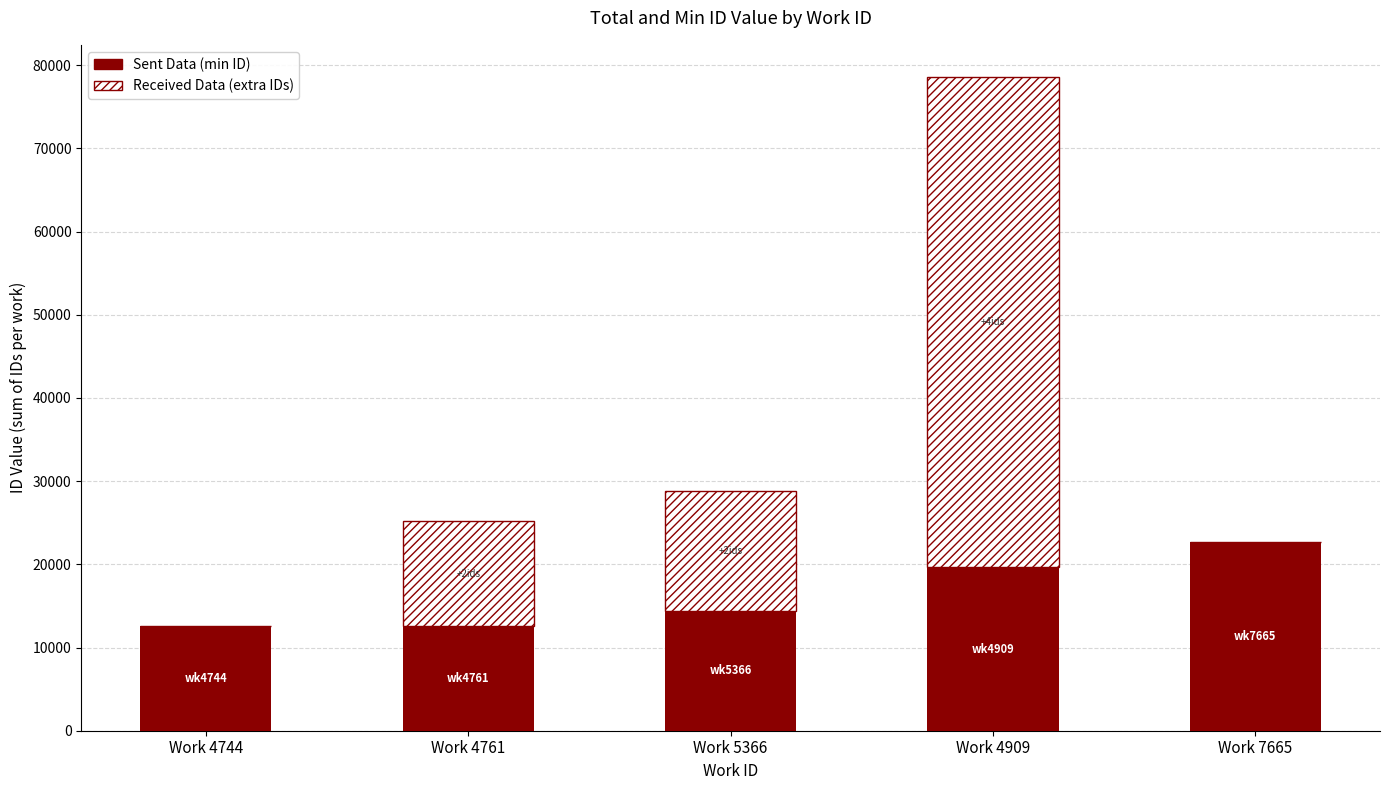

What is the total value across all series at Work 5366?

28875